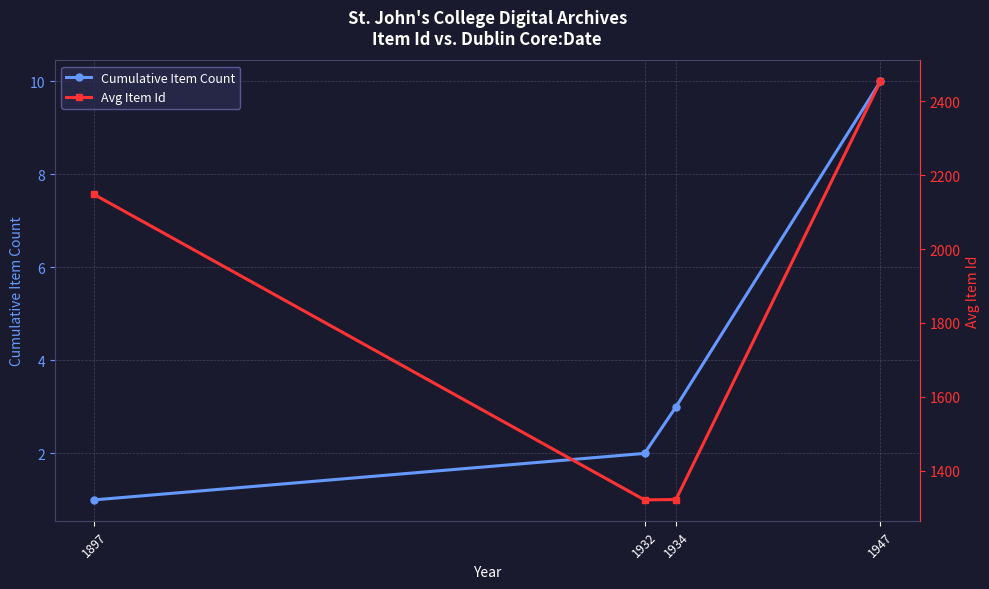

Is this an area chart (filled region under the line)?

No